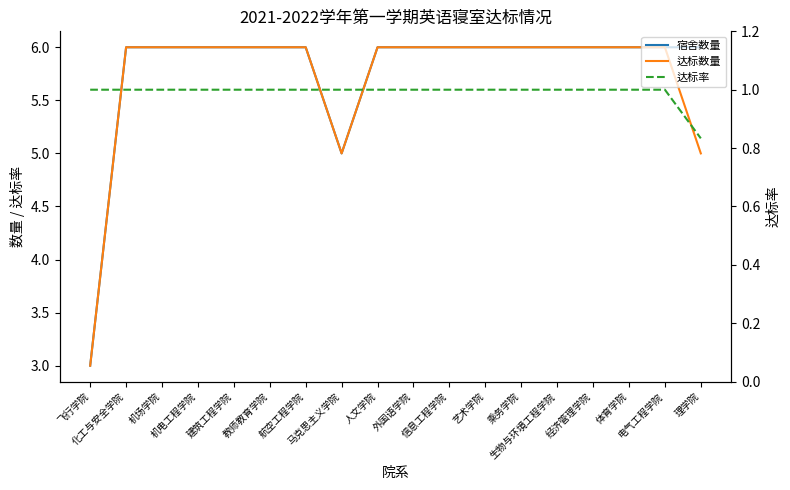

True or false: 达标率 and 宿舍数量 cross at least once.

False